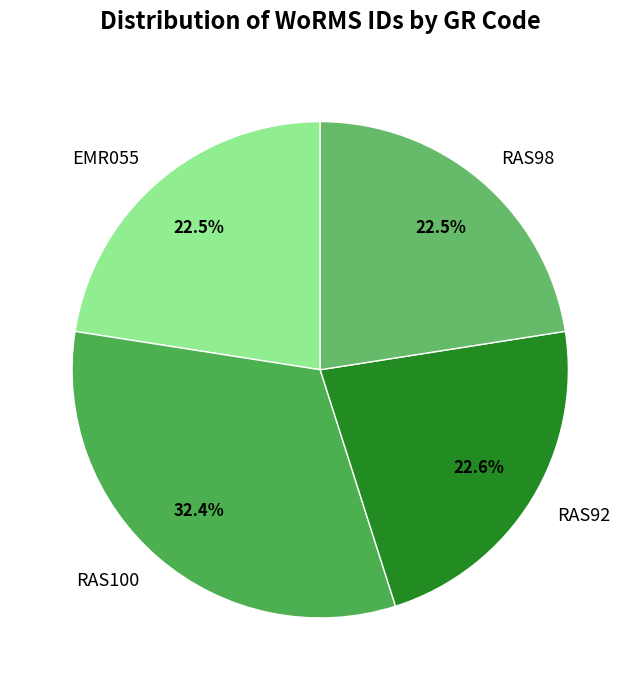

How many slices are in this pie chart?

4